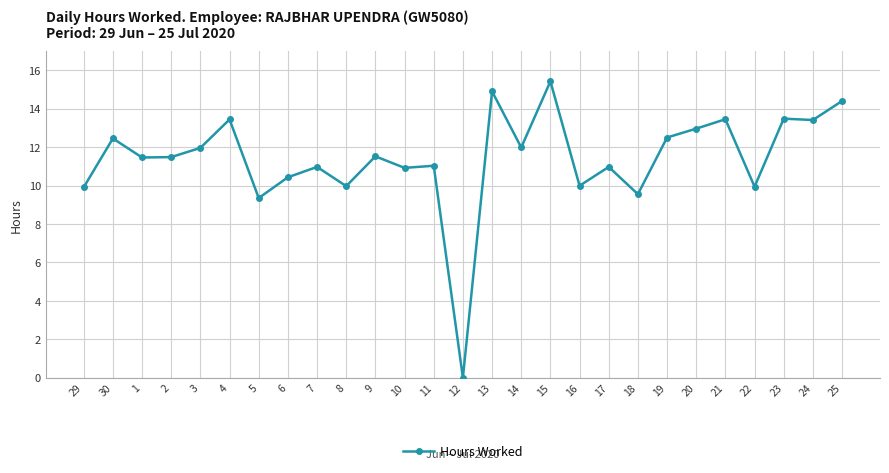

What is the greatest value displayed?

15.4